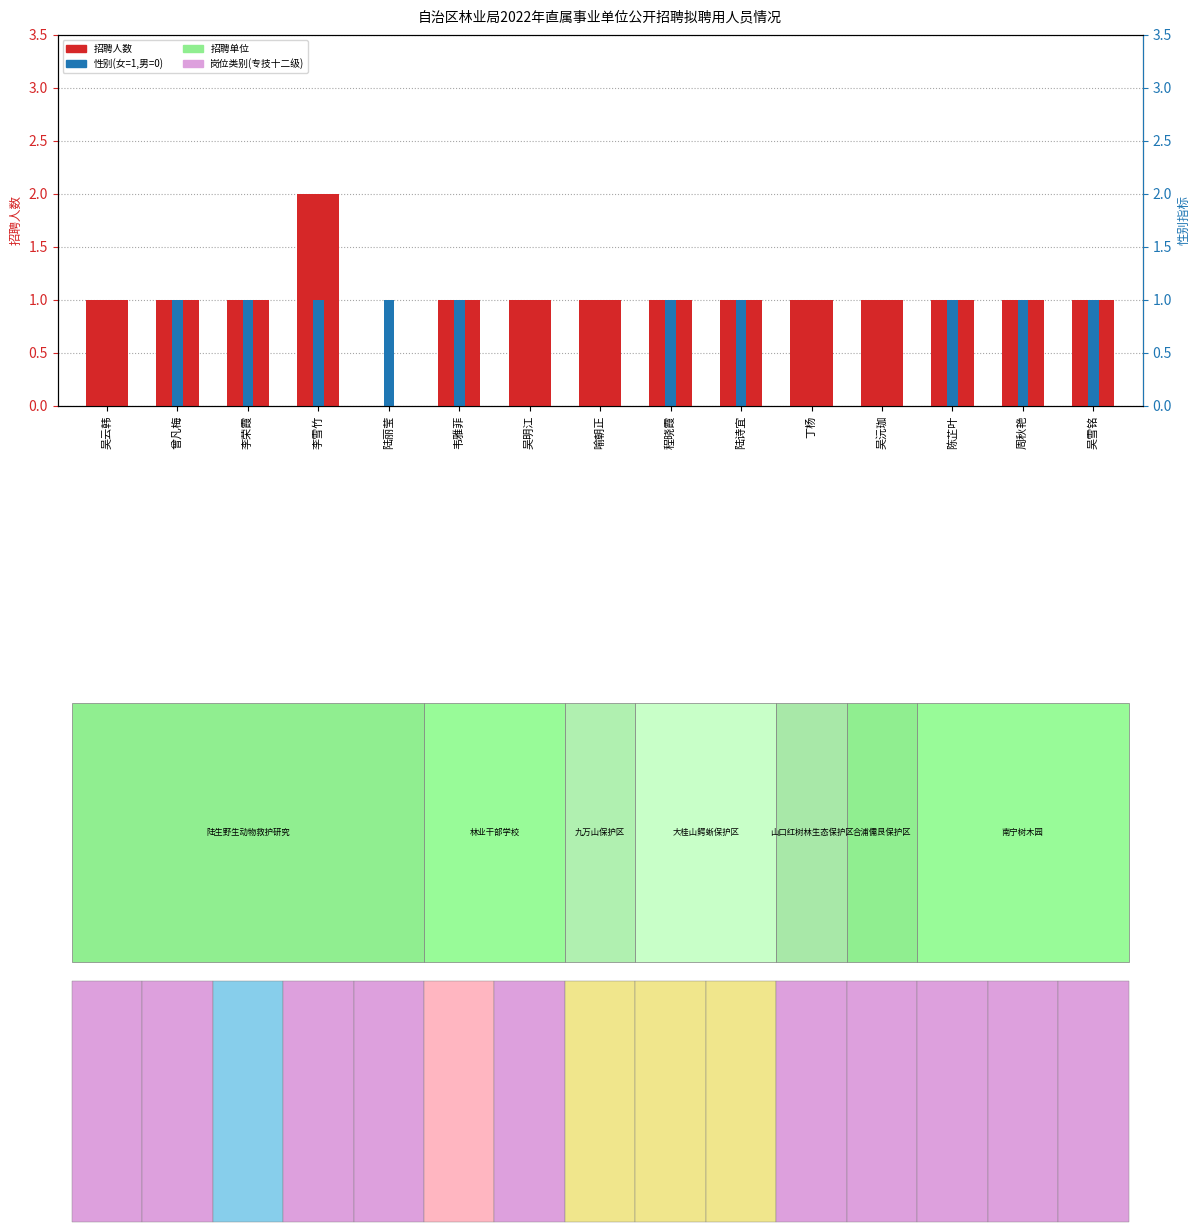

Which series has the largest range (max minus min)?

招聘人数